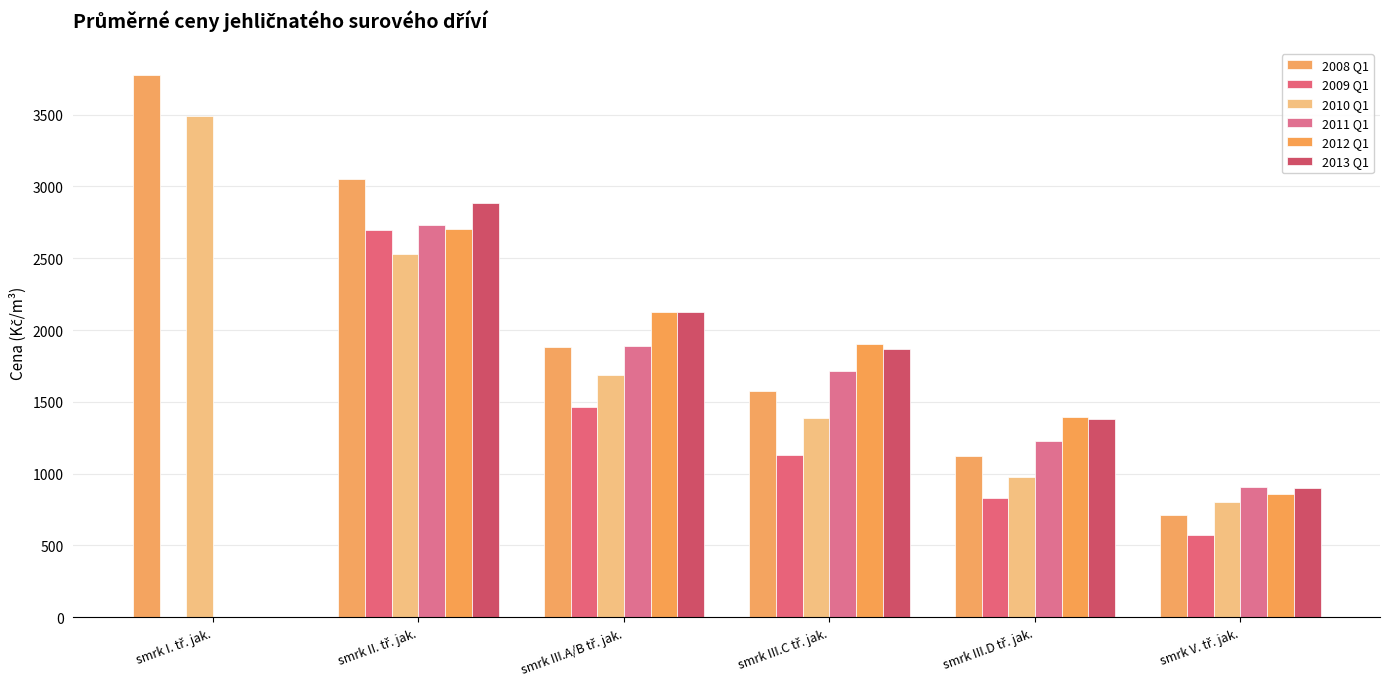

What is the label of the 2nd bar from the right?

smrk III.D tř. jak.